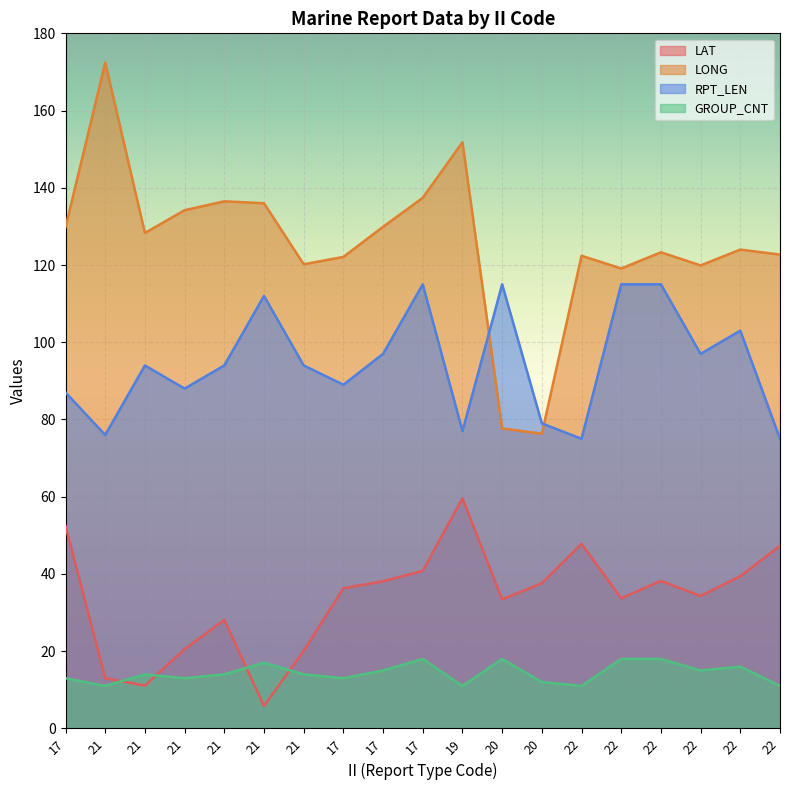

Which has a higher value, 20 or 22?

22